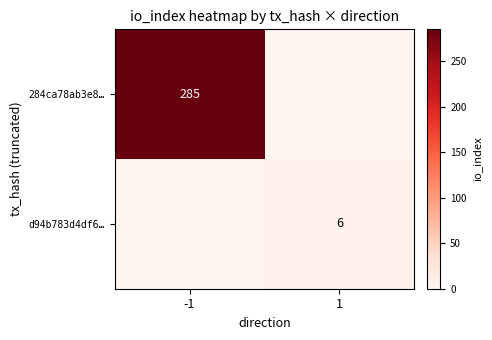

Count the number of categories in the chart.

2